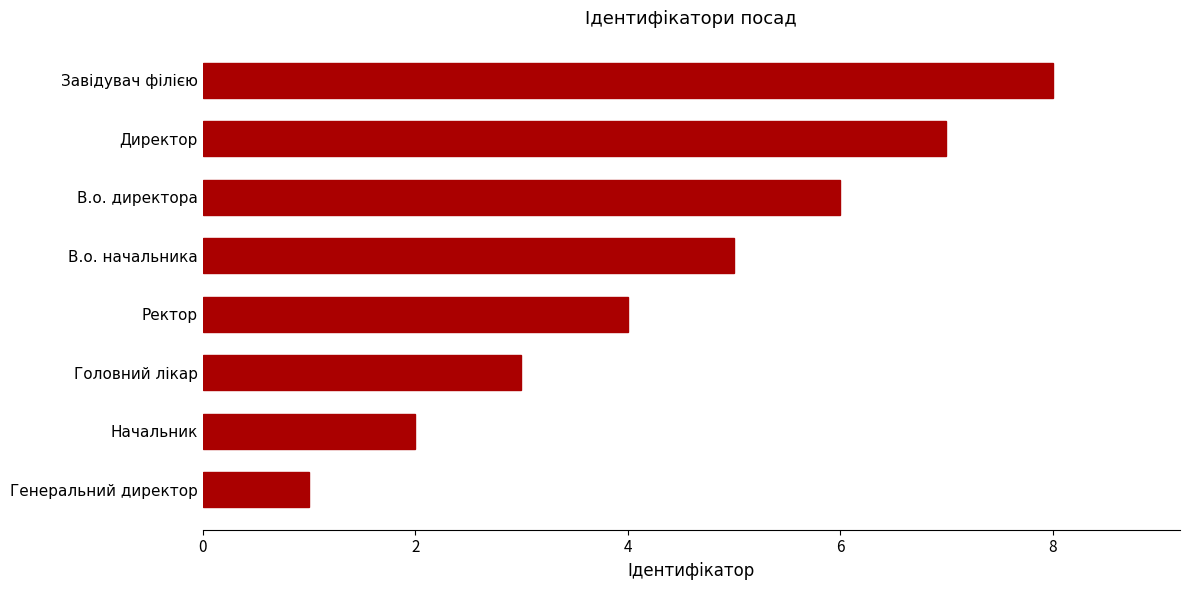

What is the difference between the maximum and minimum values?

7